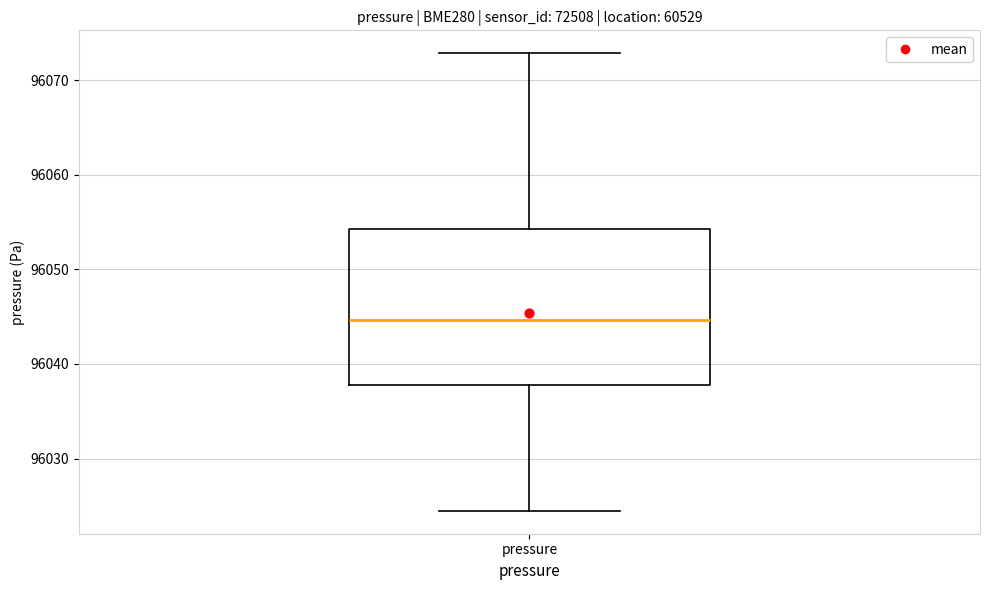

Read this box plot against the y-axis: the position of the median line, the range covered by the box, and the ends of both whiskers. The values are not printed on the chart, so give them approximately, as read against the axis.

median 96045, box 96038 to 96054, whiskers 96024 to 96073